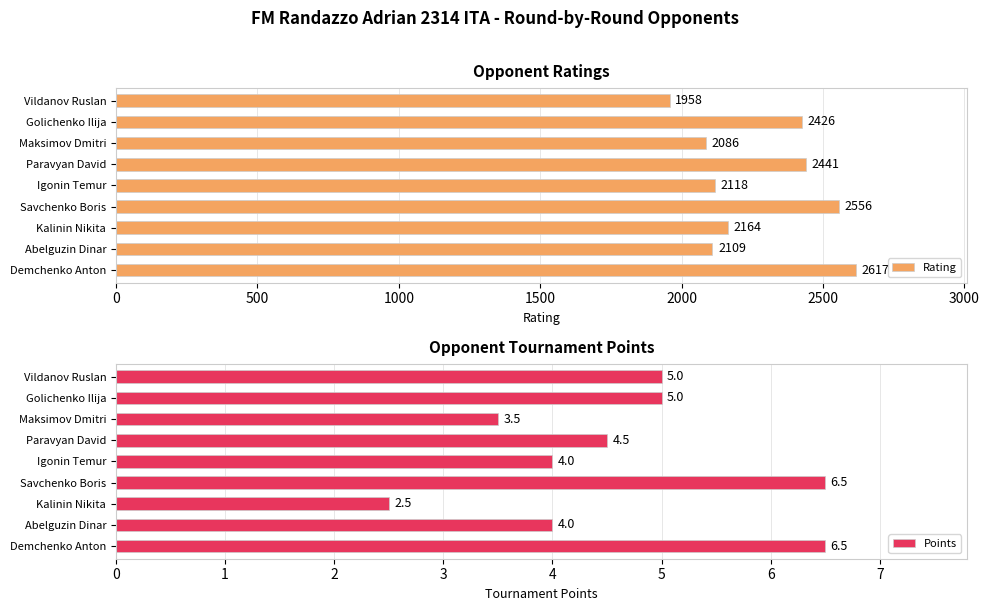

Rank the series by their maximum value, from lowest to highest.

Points, Rating